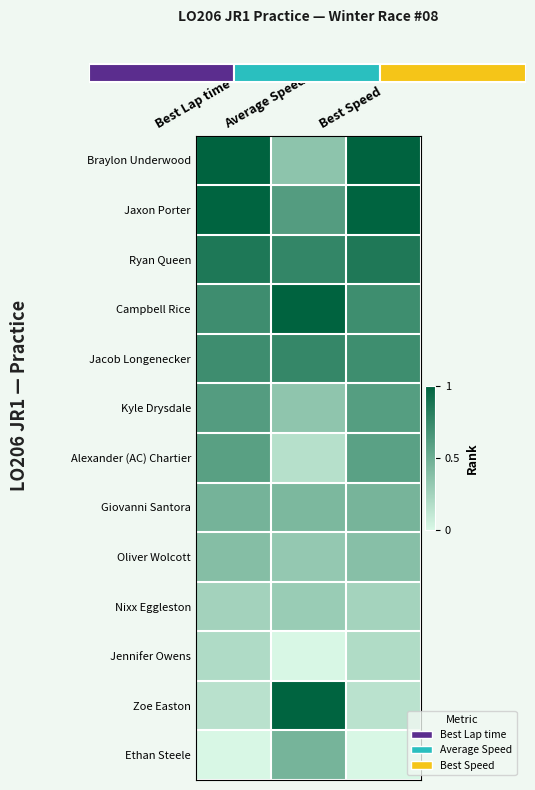

At Best Speed, list the series in order from largest to smallest.

Braylon Underwood, Jaxon Porter, Ryan Queen, Campbell Rice, Jacob Longenecker, Kyle Drysdale, Alexander (AC) Chartier, Giovanni Santora, Oliver Wolcott, Nixx Eggleston, Jennifer Owens, Zoe Easton, Ethan Steele